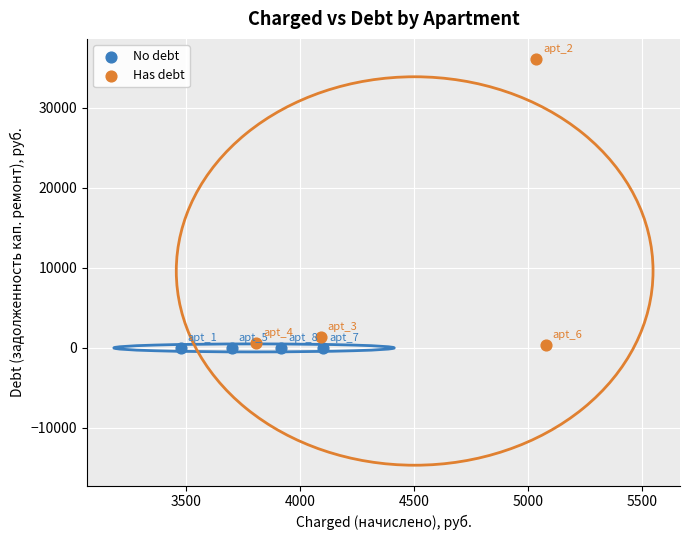

What are all the series names shown in the legend?

No debt, Has debt